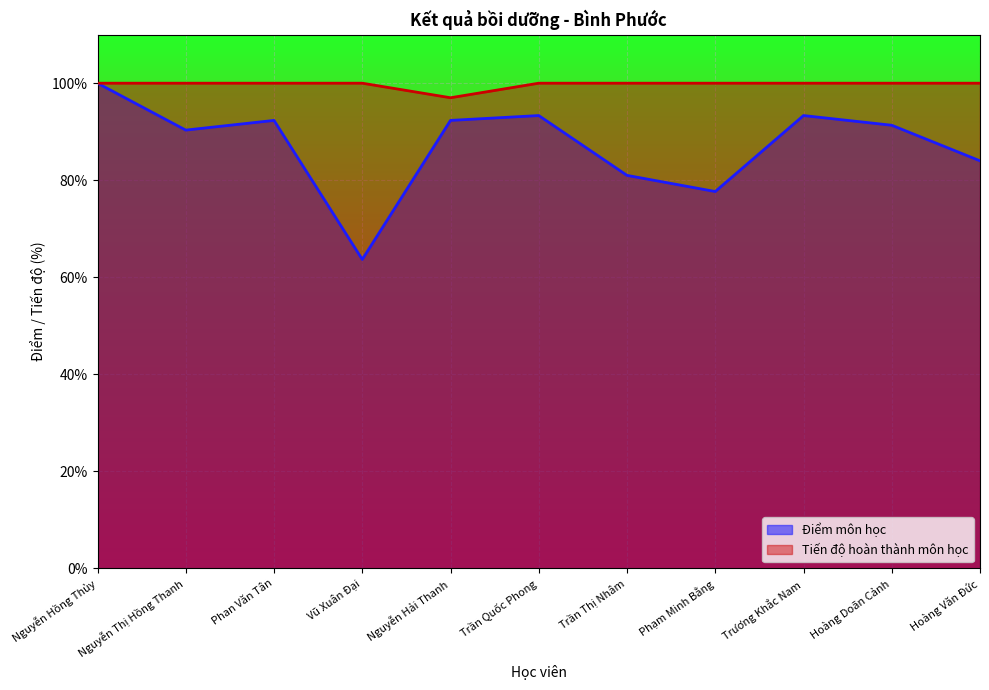

What is the highest value of the Điểm môn học series?

100.0